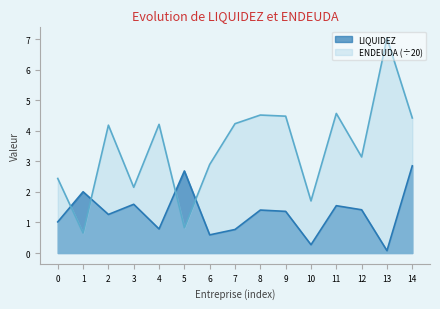

Which series has the largest total across all categories?

ENDEUDA (÷20)